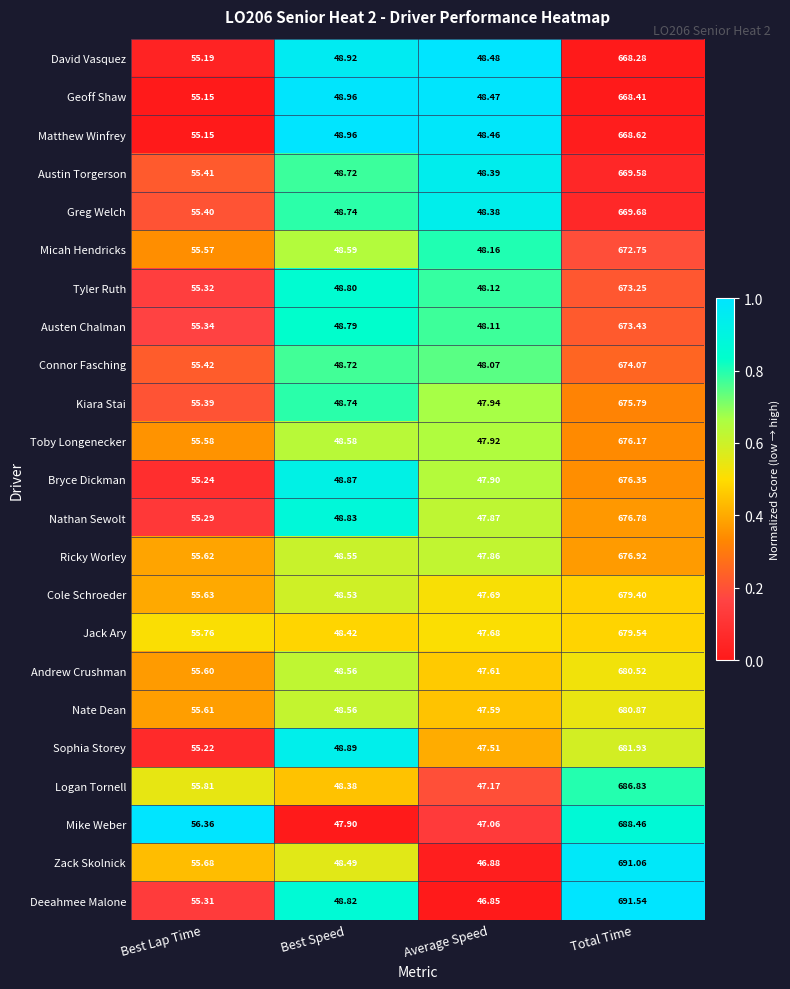

What is the total value across all series at Total Time?

15580.2